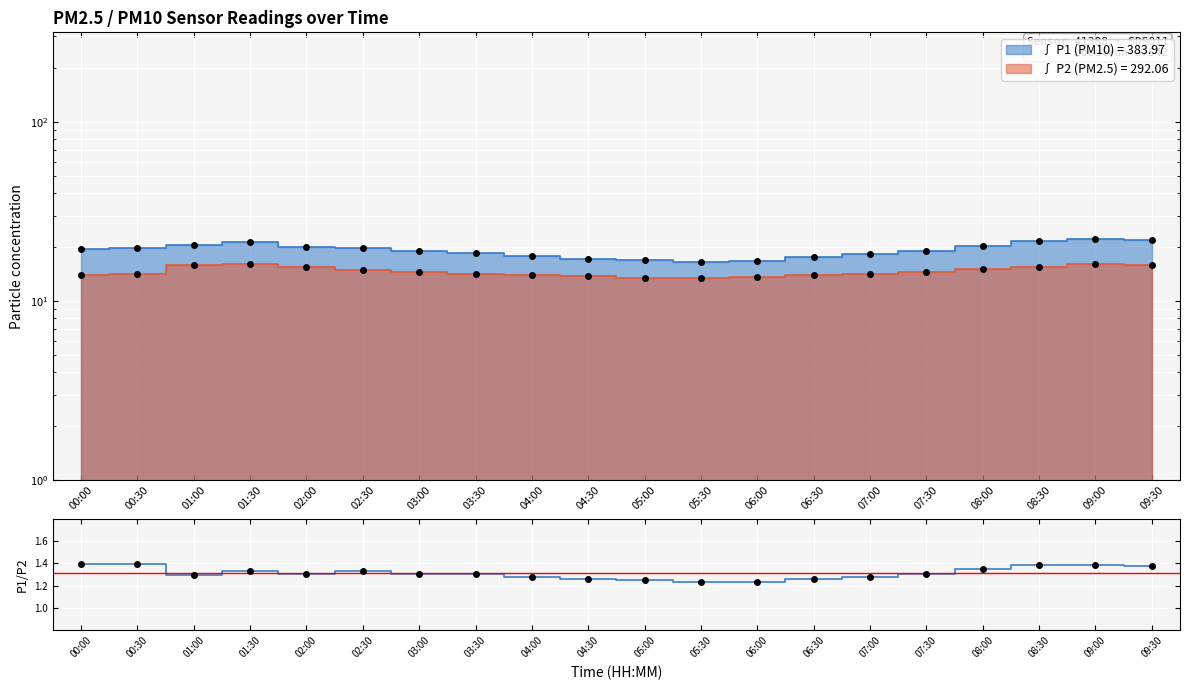

Where is the first local minimum for P2?

05:30